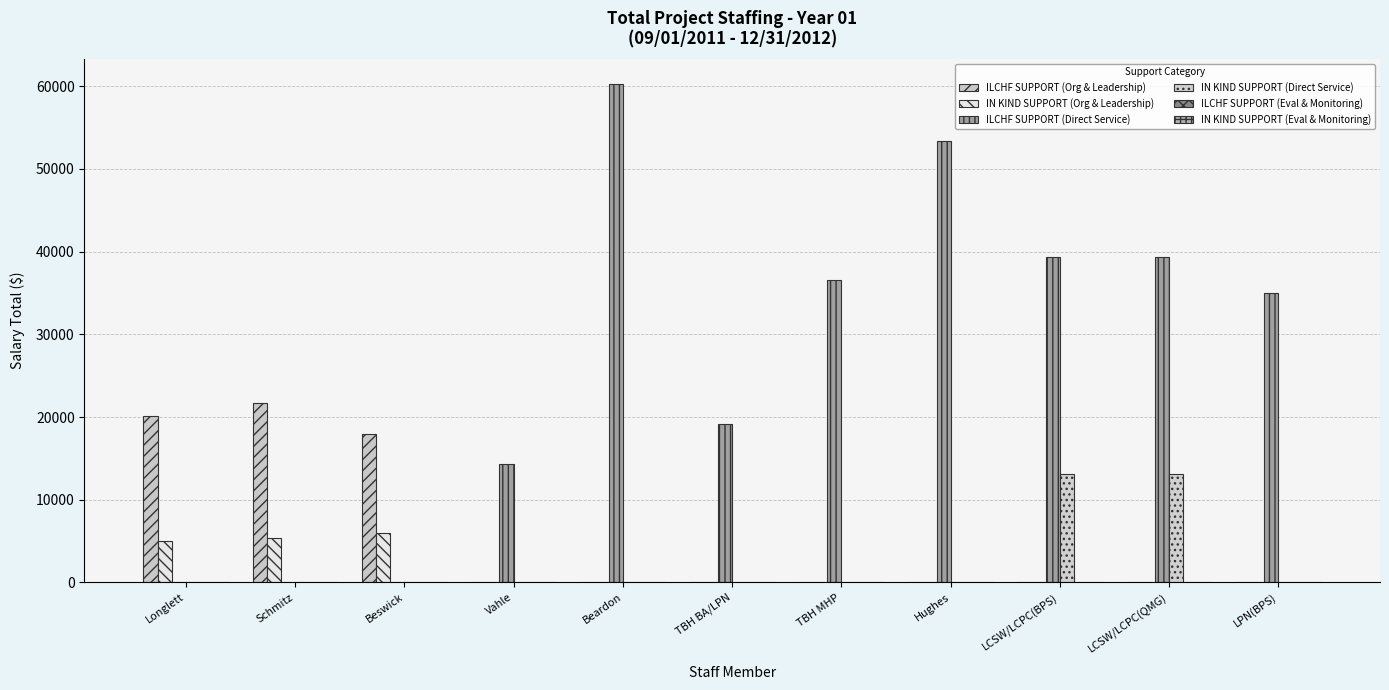

What is the sum of all ILCHF SUPPORT (Org & Leadership) values?

59768.9